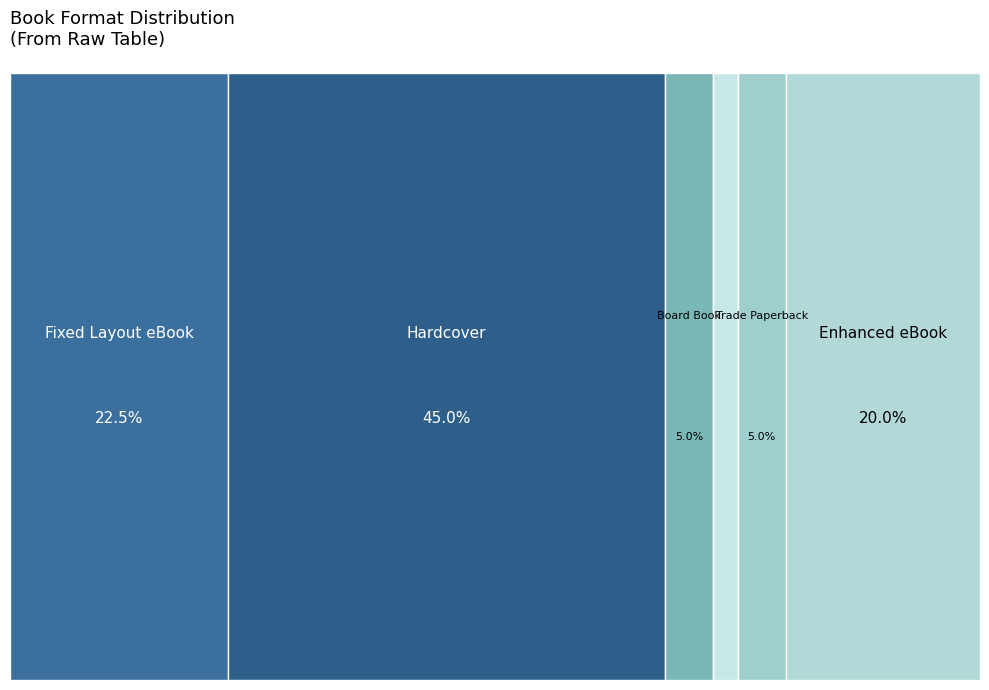

What percentage do Board Book and Trade Paperback together represent?

10.0%